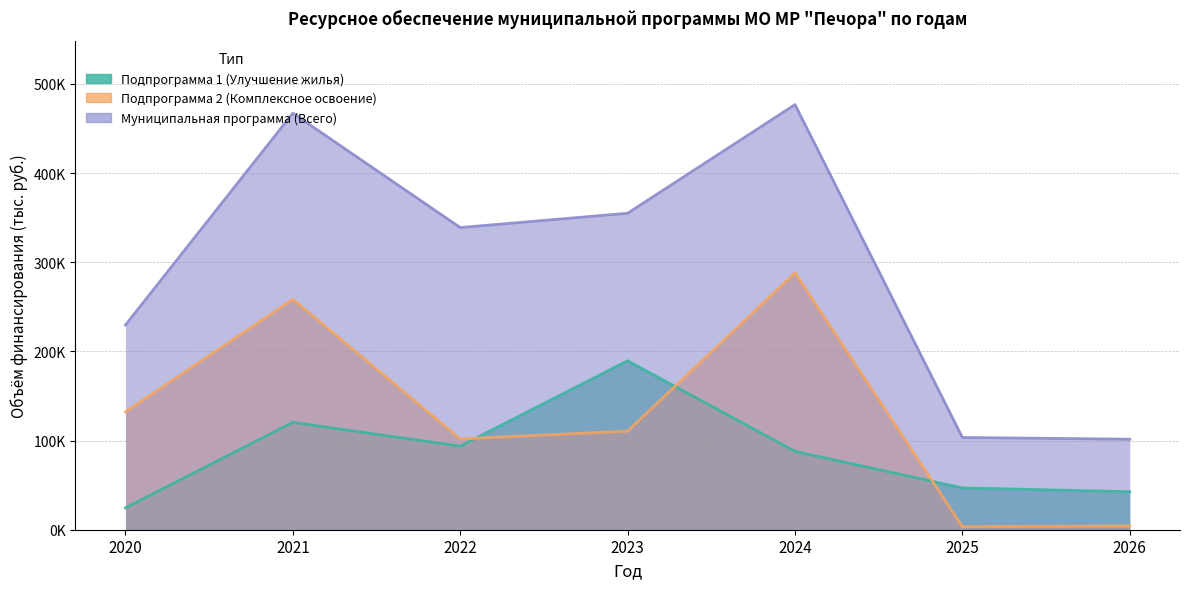

The value of Подпрограмма 1 (Улучшение жилья) at 2025 is 16213.6. True or false?

False